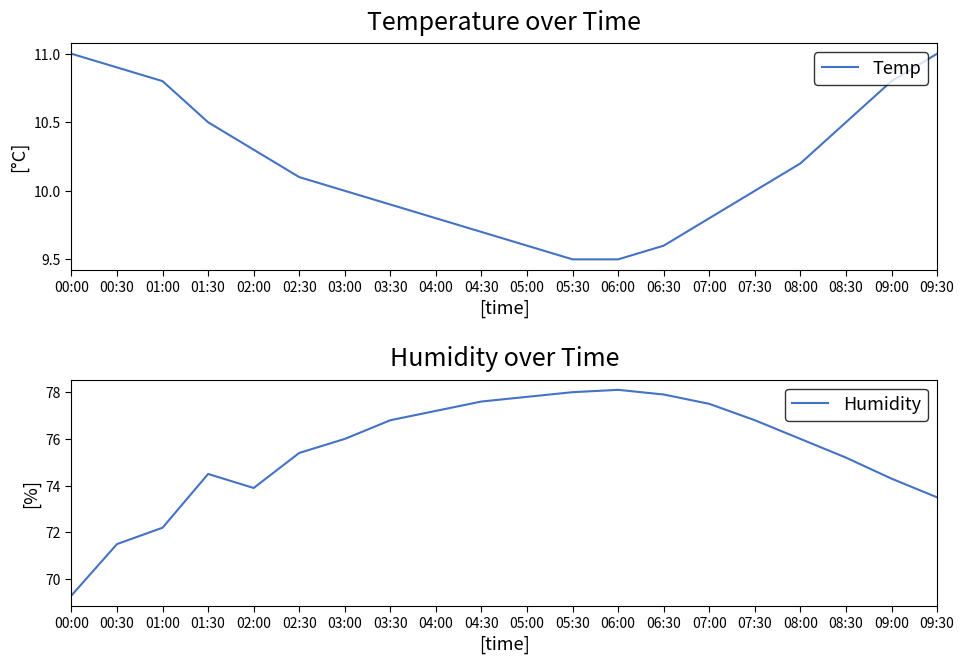

List the labels in order of Temp value, largest first.

00:00, 09:30, 00:30, 01:00, 09:00, 01:30, 08:30, 02:00, 08:00, 02:30, 03:00, 07:30, 03:30, 04:00, 07:00, 04:30, 05:00, 06:30, 05:30, 06:00